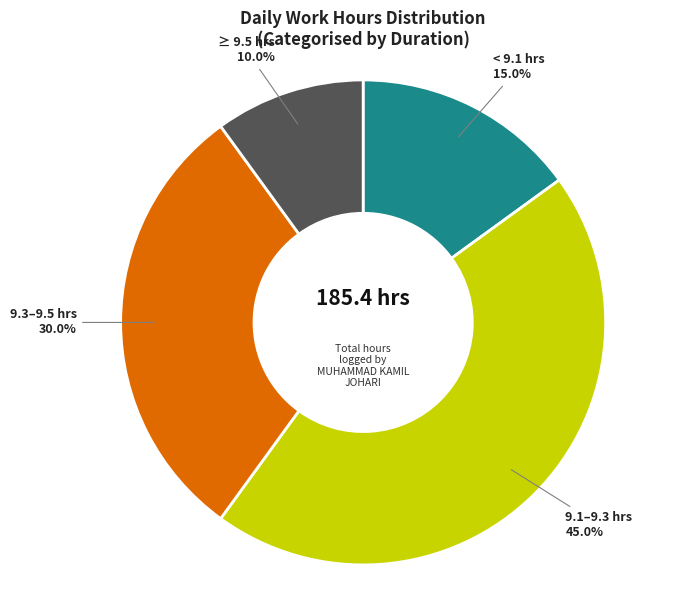

Between 9.3–9.5 hrs and ≥ 9.5 hrs, which is larger?

9.3–9.5 hrs